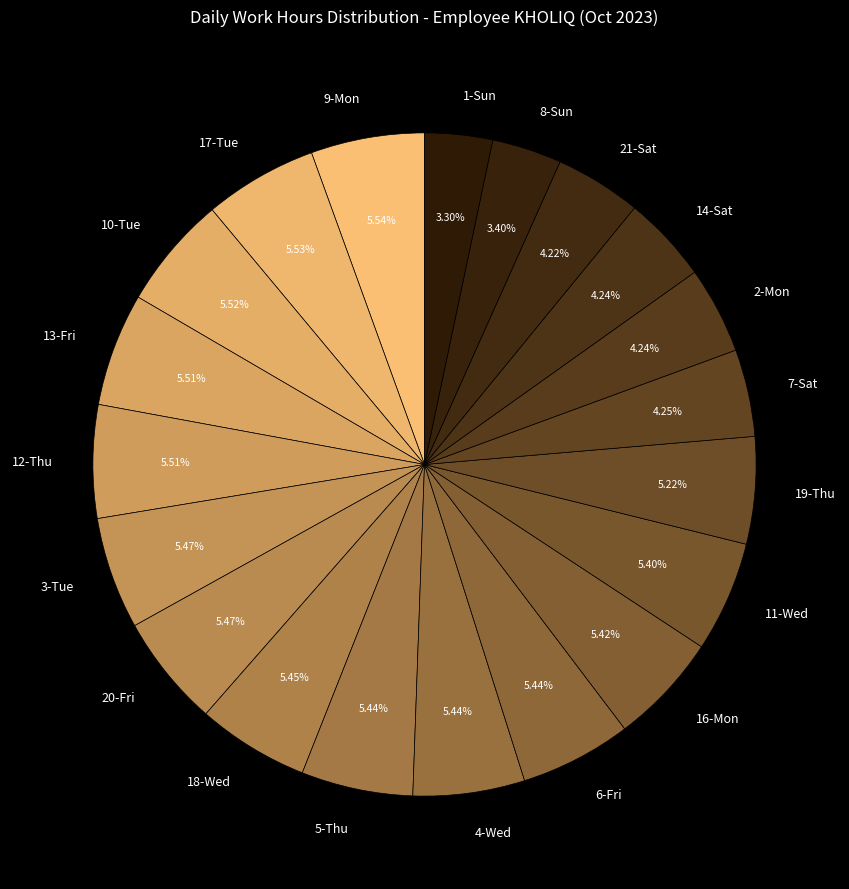

To the nearest percent, what is the difference between the 19-Thu and 14-Sat slice percentages?

1%